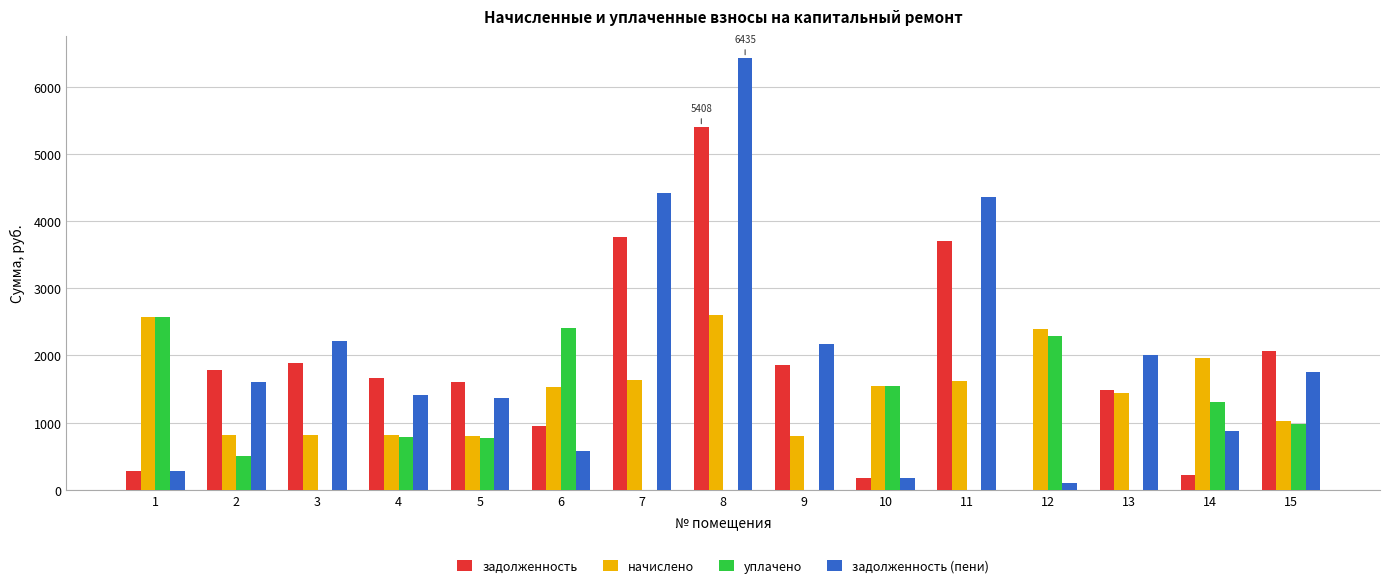

At which label does задолженность (пени) first exceed 1598?

2